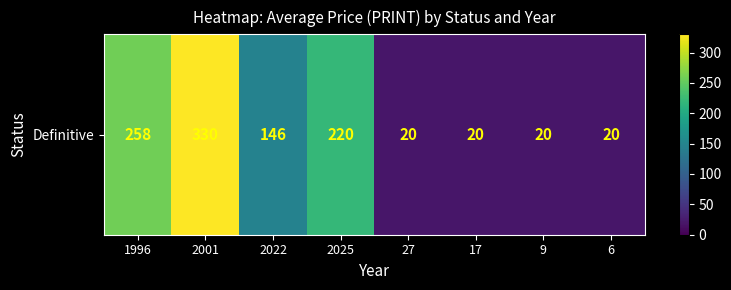

List the labels in order of value, smallest first.

27, 17, 9, 6, 2022, 2025, 1996, 2001